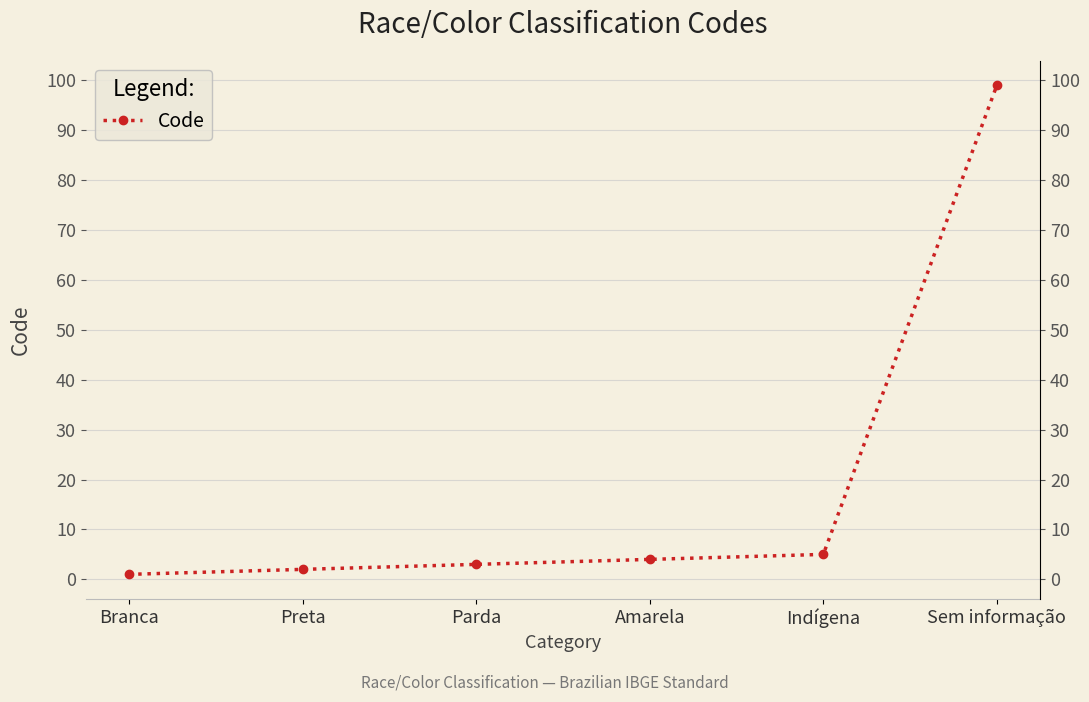

At which label does the data first exceed 4?

Indígena